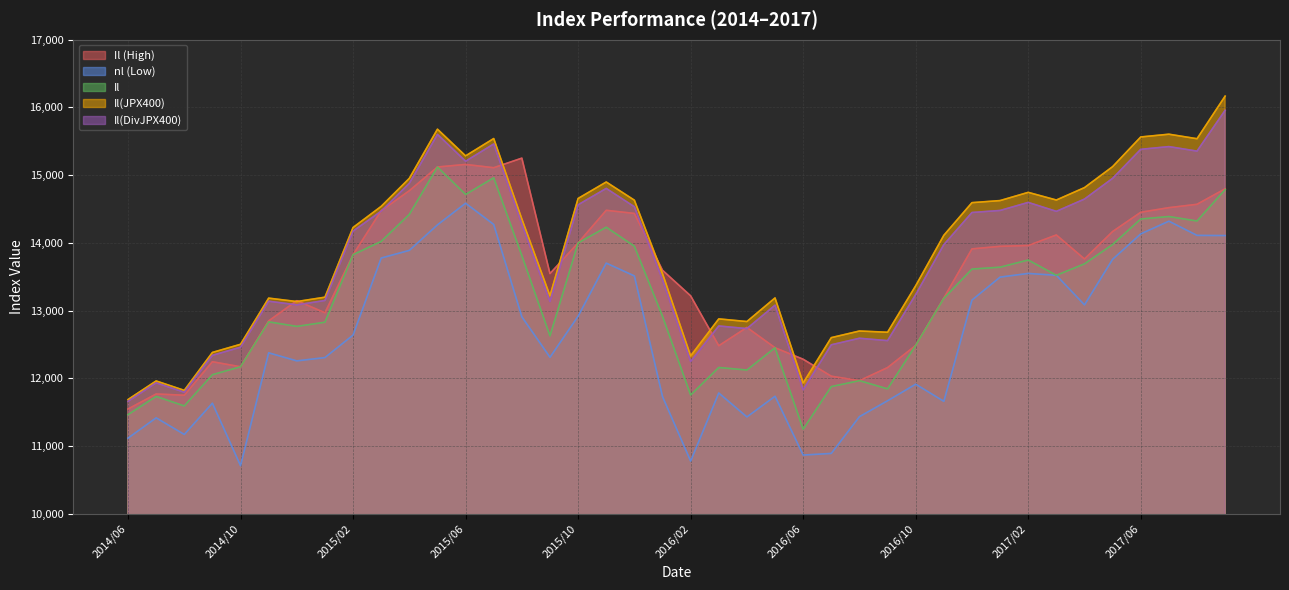

Which series changed the most between 2016/04 and 2016/11?

Il(JPX400)